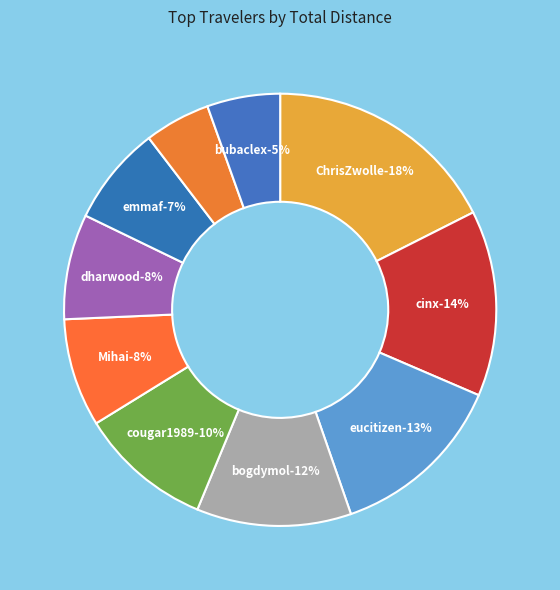

To the nearest percent, what portion does dharwood represent?

8%